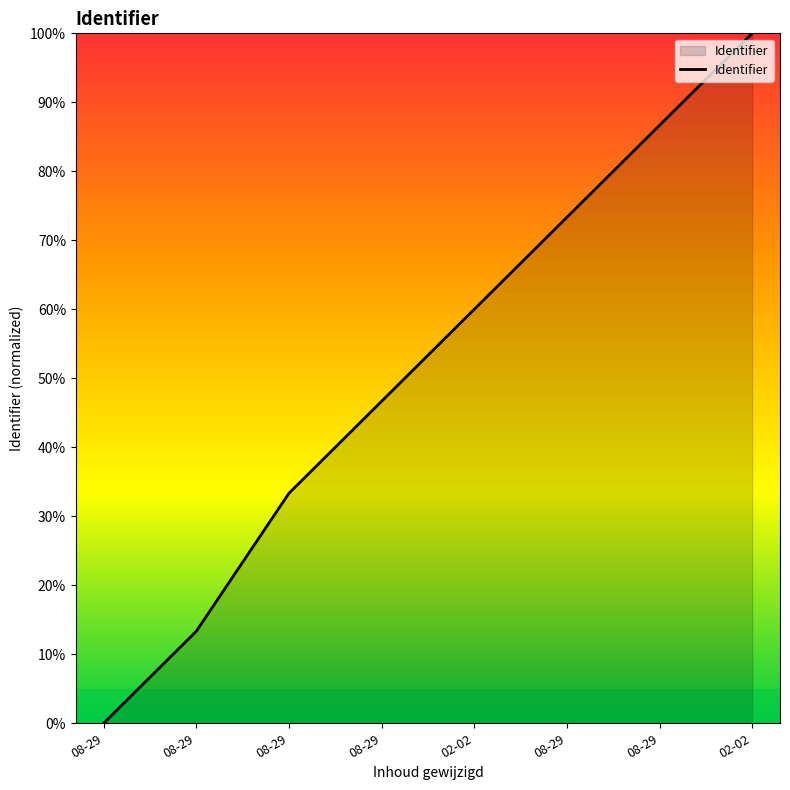

What is the ratio of the value at 08-29 to the value at 02-02?

0.1